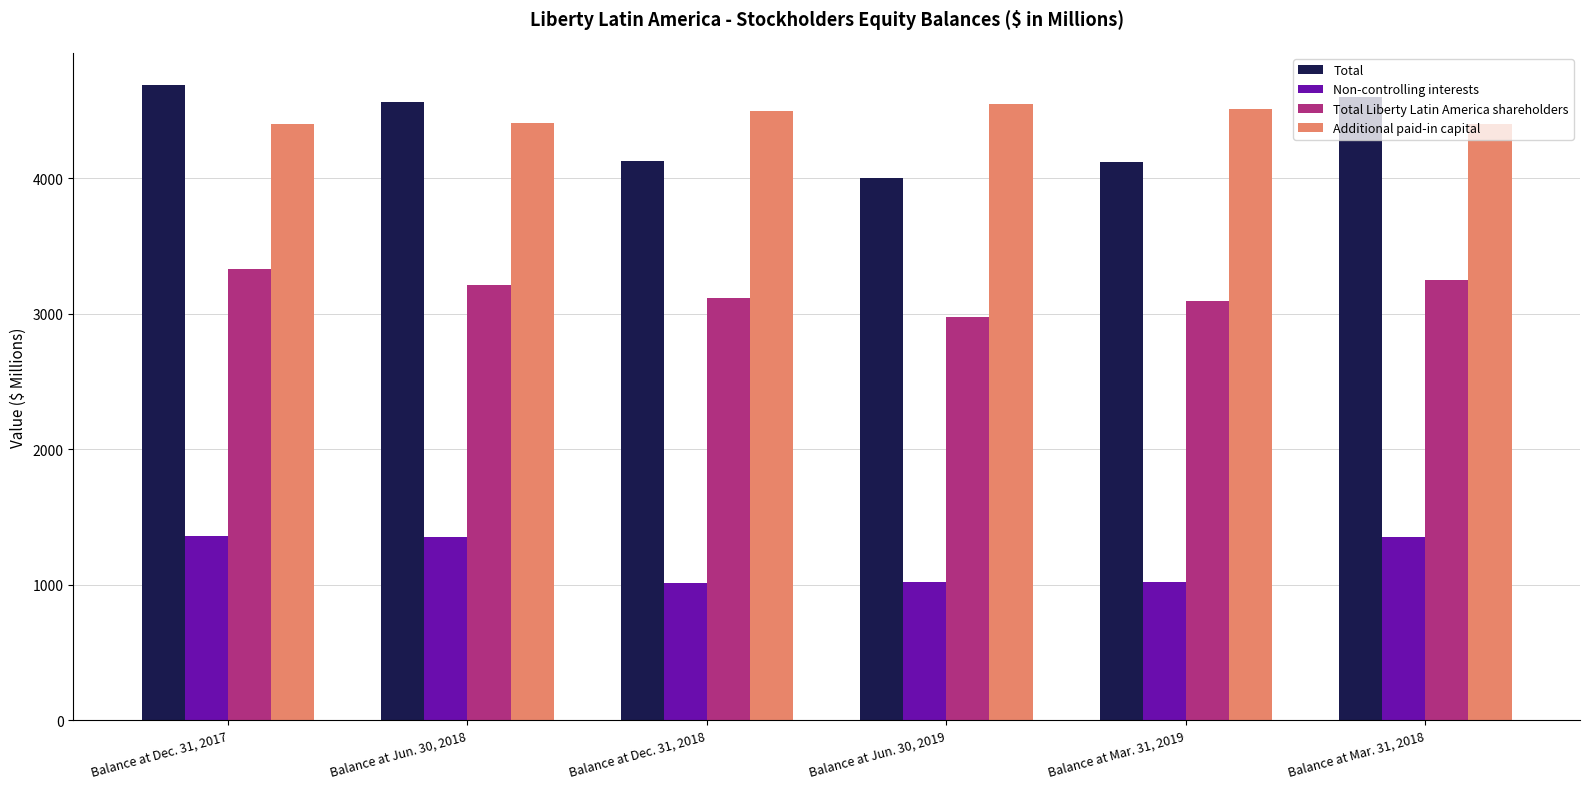

The value of Additional paid-in capital at Balance at Mar. 31, 2018 is 2484.8. True or false?

False